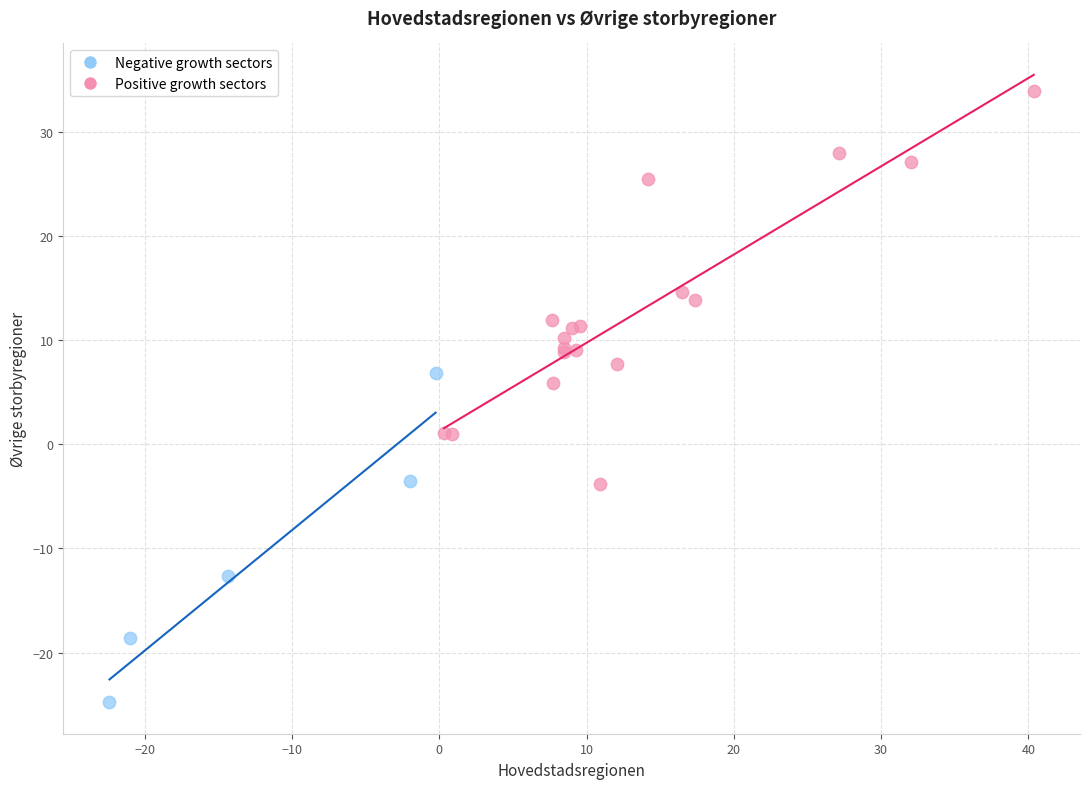

Which series has the largest Y range (max minus min)?

Positive growth sectors